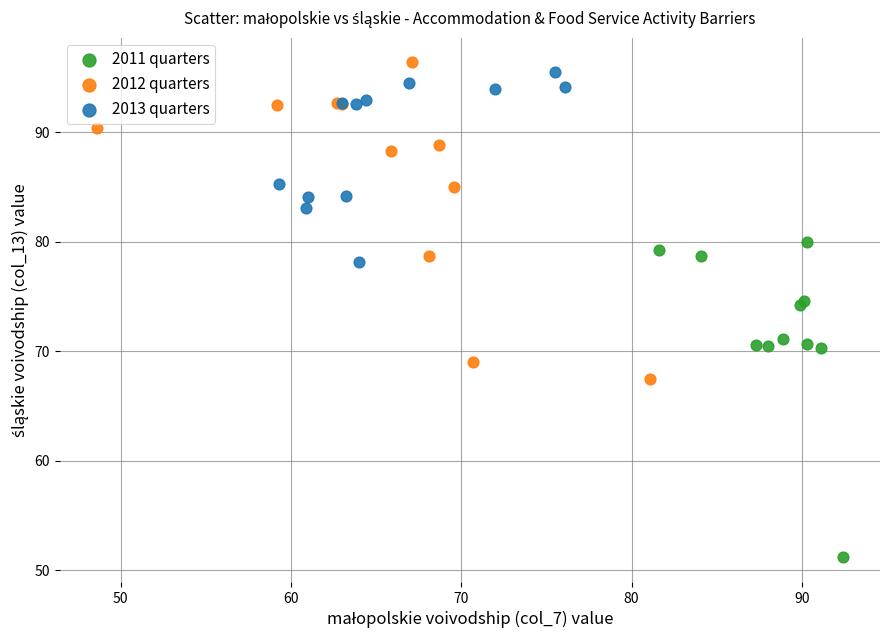

Which series reaches the minimum Y coordinate?

2011 quarters